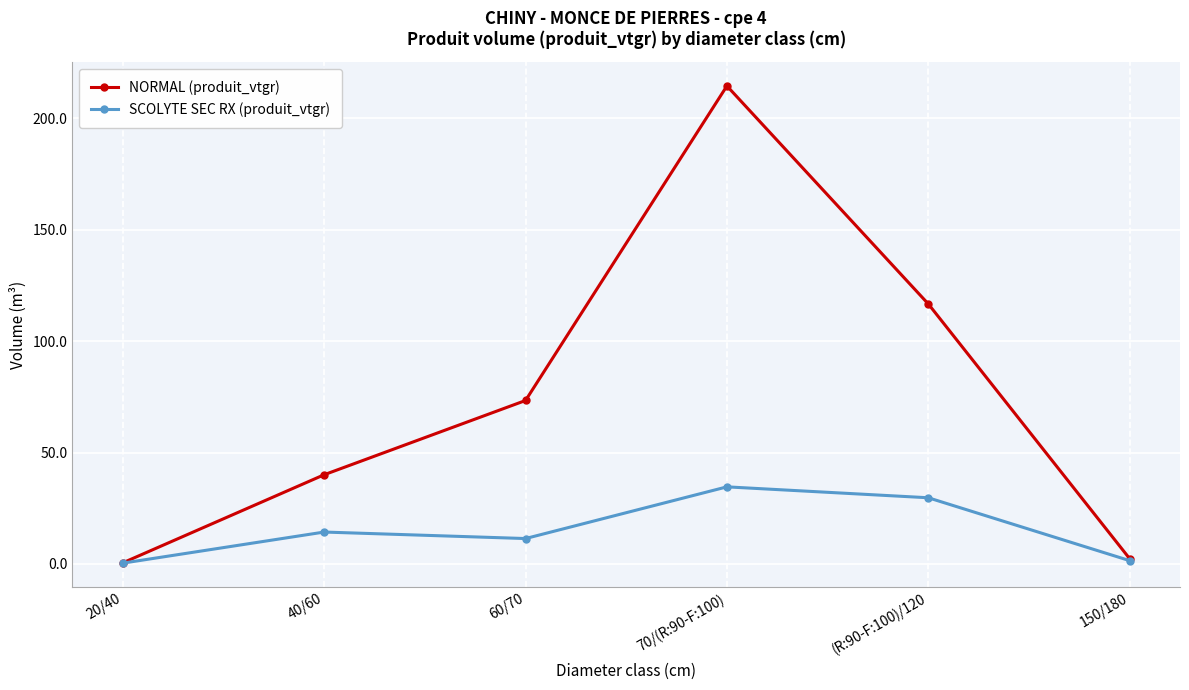

What is the sum of the SCOLYTE SEC RX (produit_vtgr) values at 60/70 and 70/(R:90-F:100)?

46.0